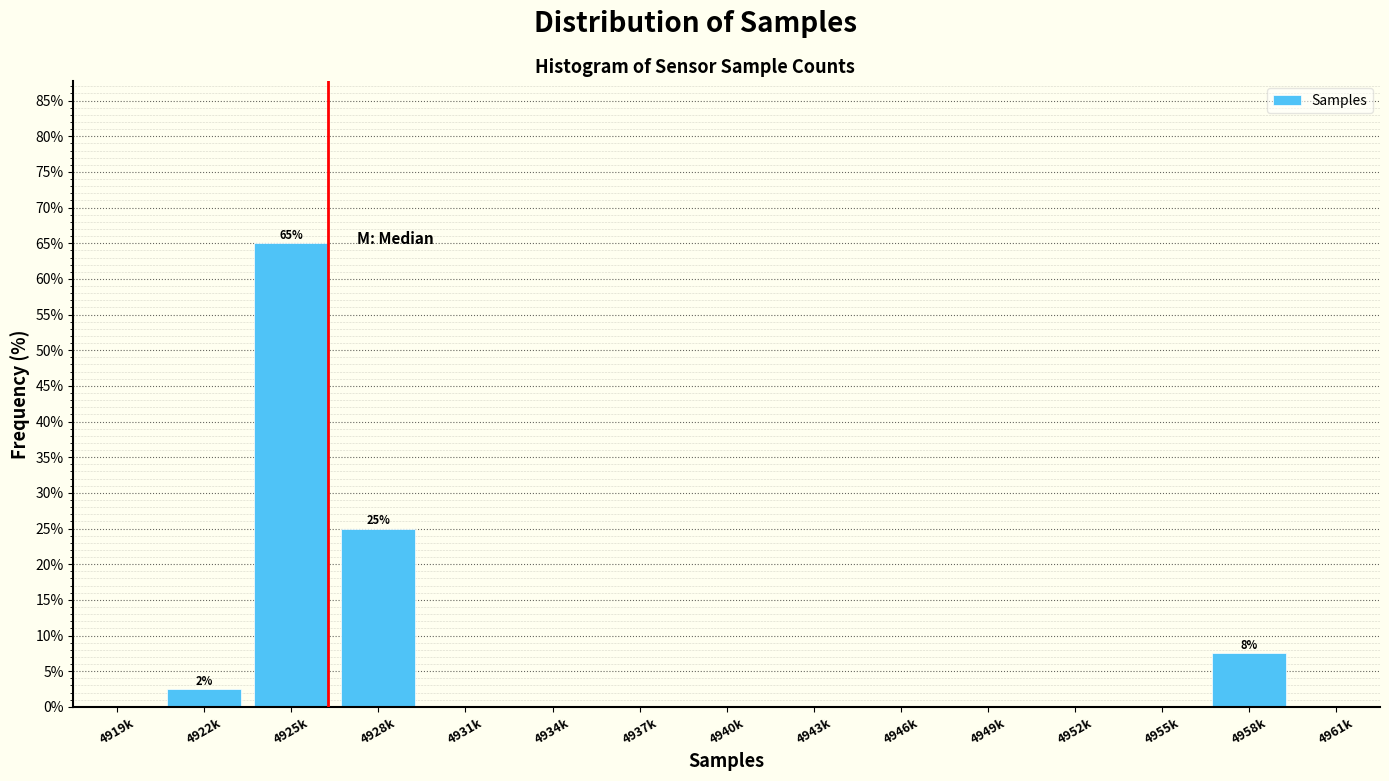

Reading left to right, transcribe all the data shown in this chart.

4919k=0.0	4922k=2.5	4925k=65.0	4928k=25.0	4931k=0.0	4934k=0.0	4937k=0.0	4940k=0.0	4943k=0.0	4946k=0.0	4949k=0.0	4952k=0.0	4955k=0.0	4958k=7.5	4961k=0.0